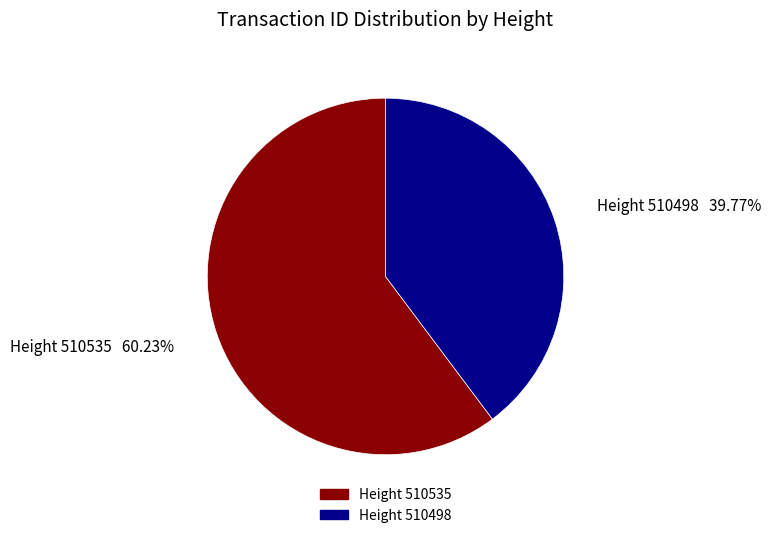

Is there any slice that represents more than half of the pie?

Yes